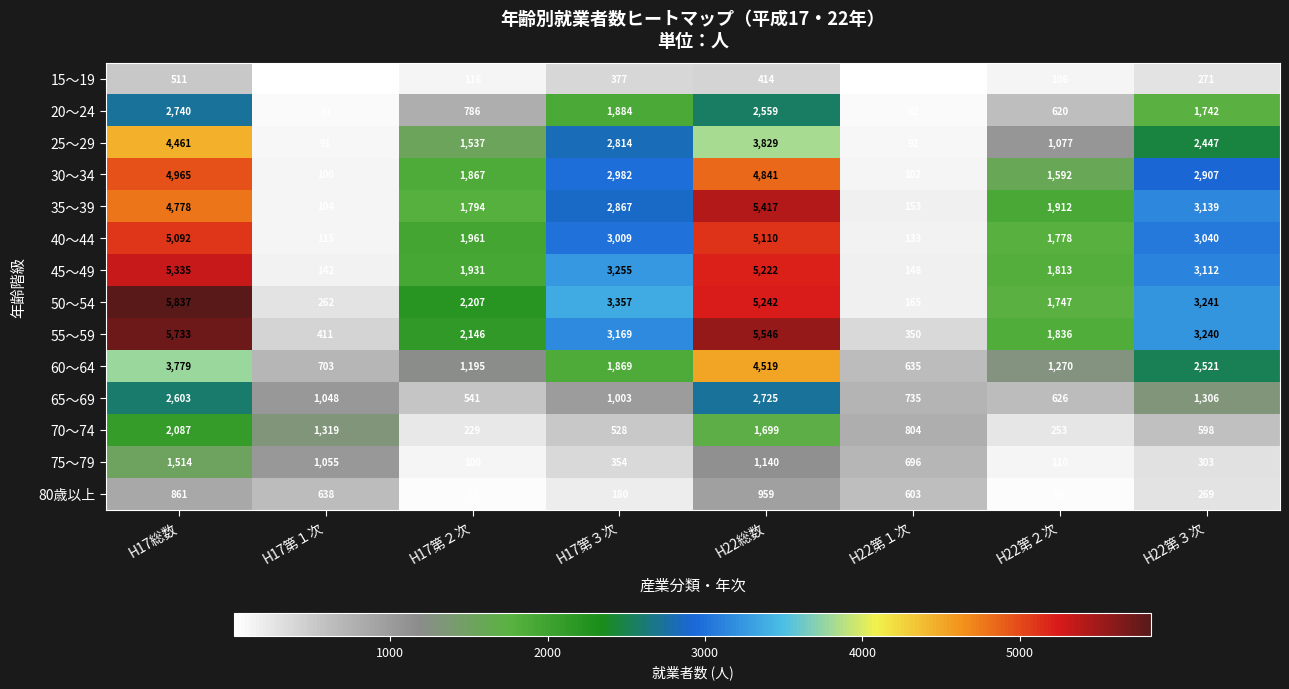

Which series has the largest total across all categories?

55～59